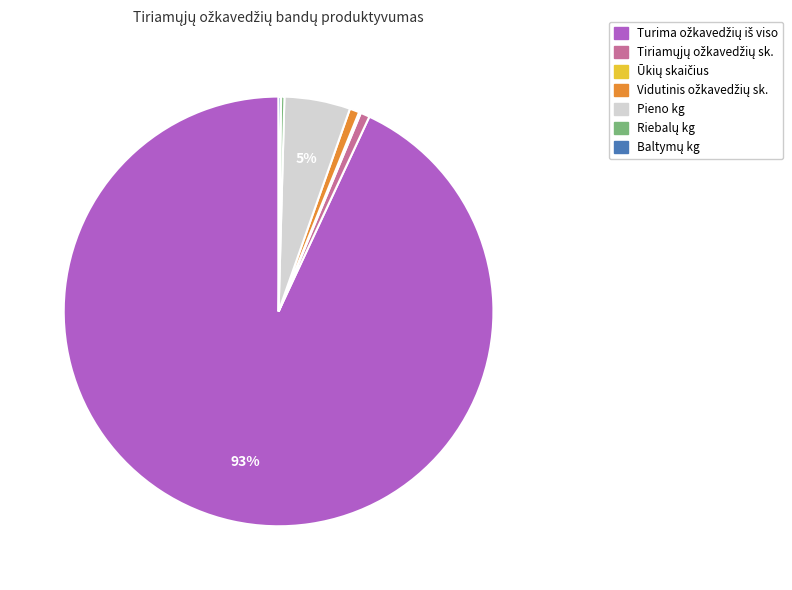

What percentage is the Pieno kg slice, to the nearest percent?

5%